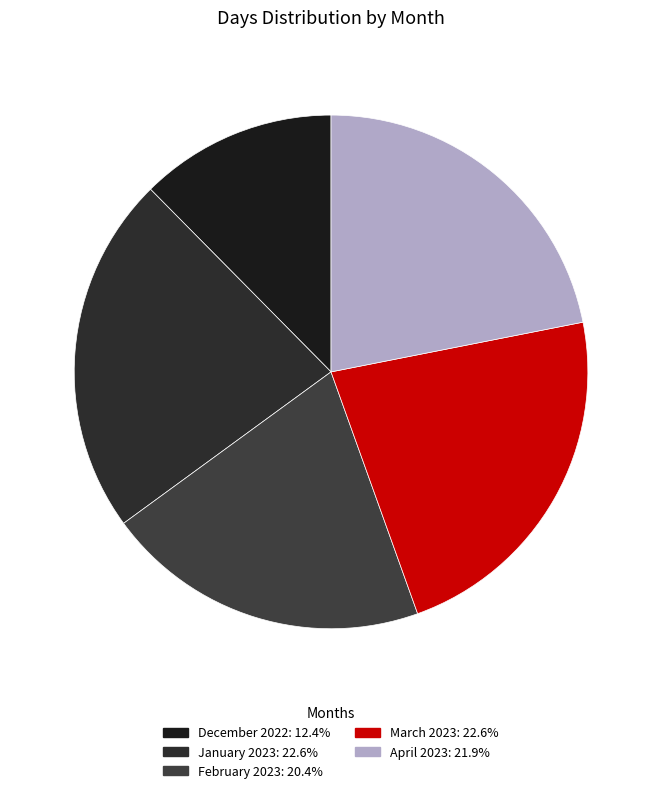

How many segments does this pie chart have?

5